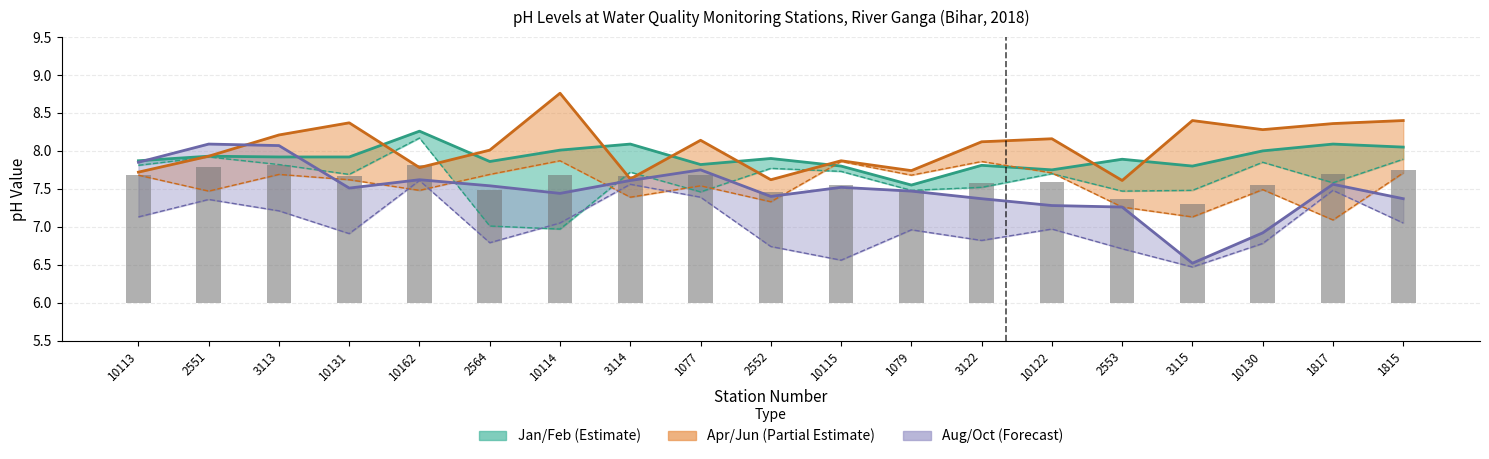

Reading right to left, what are all the values shown in this chart?

1.7	1.7	1.6	1.3	1.4	1.6	1.6	1.5	1.6	1.5	1.7	1.7	1.7	1.5	1.8	1.7	1.8	1.8	1.7